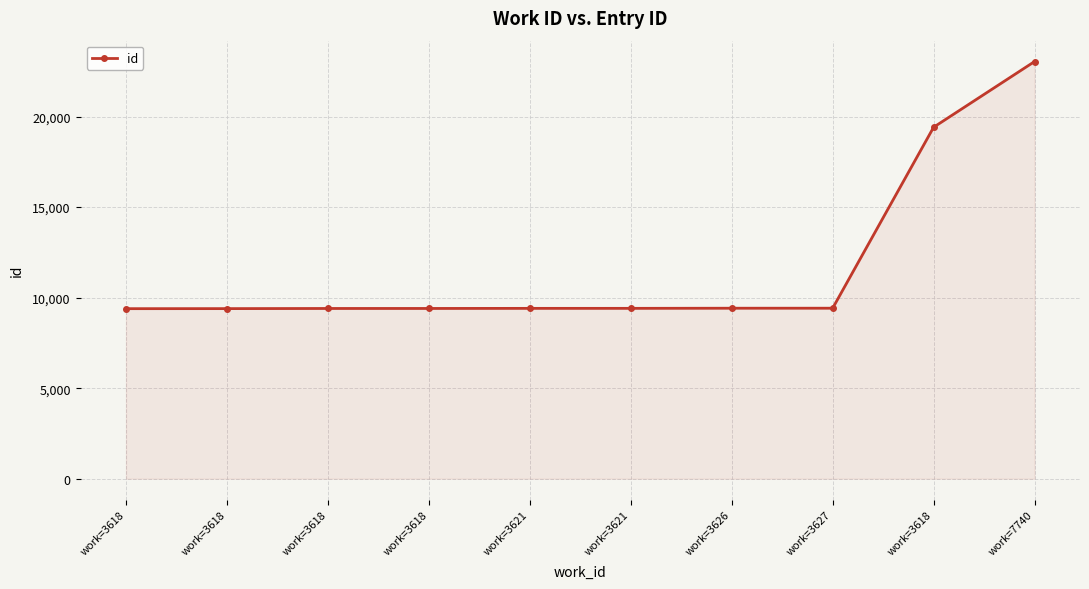

What is the difference between the values at work=3618 and work=3618?

10018